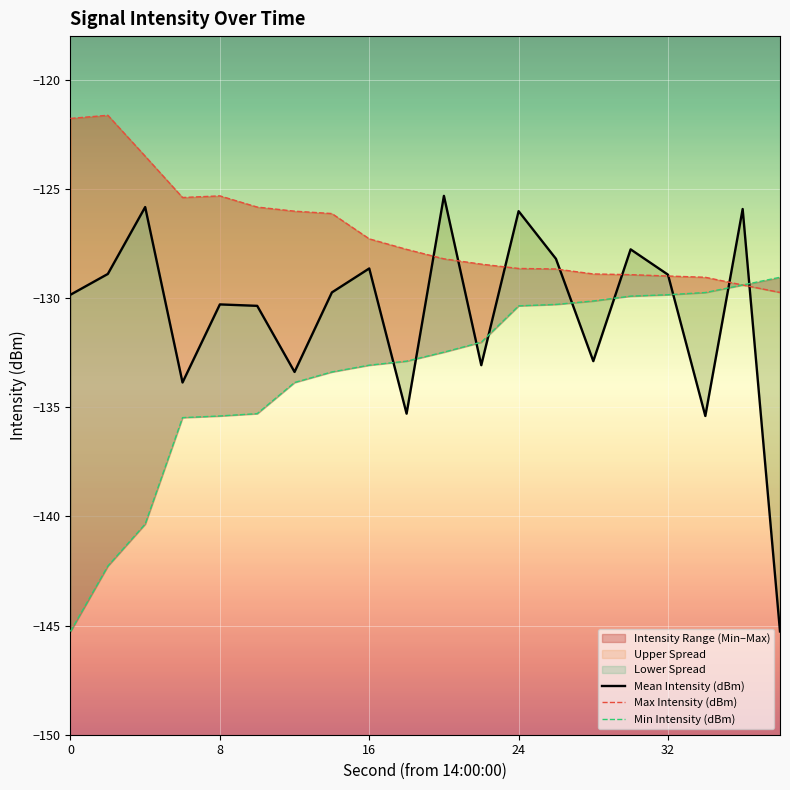

True or false: Mean Intensity (dBm) has more than 2 interior local peaks.

True